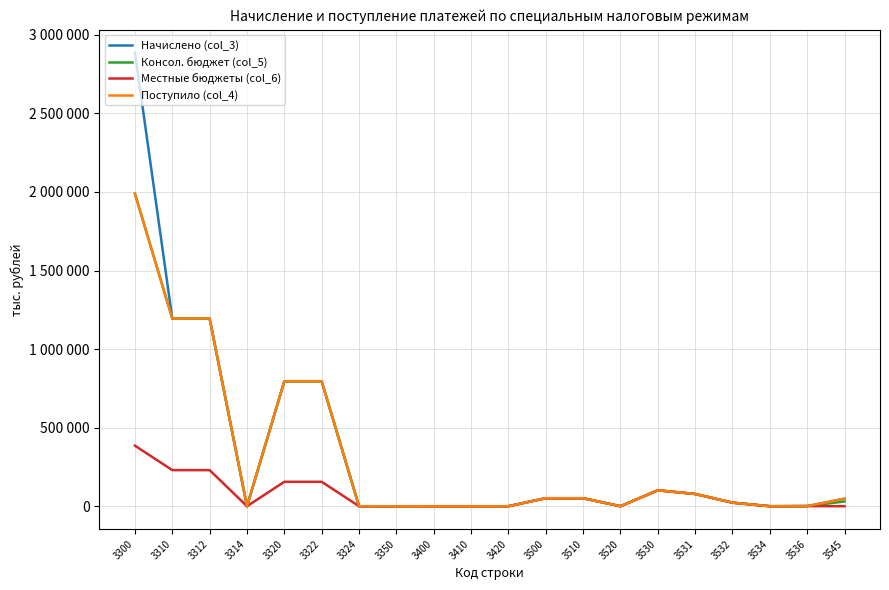

Reading right to left, what are all the values shown in this chart?

Начислено (col_3): 3545=47978	3536=733	3534=0	3532=22647	3531=77965	3530=101345	3520=-10	3510=50892	3500=50882	3420=-21	3410=-1113	3400=-1134	3350=-260	3324=-123	3322=795246	3320=795123	3314=-167	3312=1194145	3310=1193978	3300=2887186
Консол. бюджет (col_5): 3545=30226	3536=733	3534=0	3532=22647	3531=77965	3530=101345	3520=-9	3510=50892	3500=50883	3420=-19	3410=-1113	3400=-1132	3350=-260	3324=-111	3322=795246	3320=795135	3314=-151	3312=1194145	3310=1193994	3300=1988869
Местные бюджеты (col_6): 3545=0	3536=733	3534=0	3532=22647	3531=77965	3530=101345	3520=-6	3510=50892	3500=50886	3420=-19	3410=-1113	3400=-1132	3350=0	3324=0	3322=155483	3320=155483	3314=0	3312=229693	3310=229693	3300=385176
Поступило (col_4): 3545=47978	3536=733	3534=0	3532=22647	3531=77965	3530=101345	3520=-10	3510=50892	3500=50882	3420=-21	3410=-1113	3400=-1134	3350=-260	3324=-123	3322=795246	3320=795123	3314=-167	3312=1194145	3310=1193978	3300=1988841